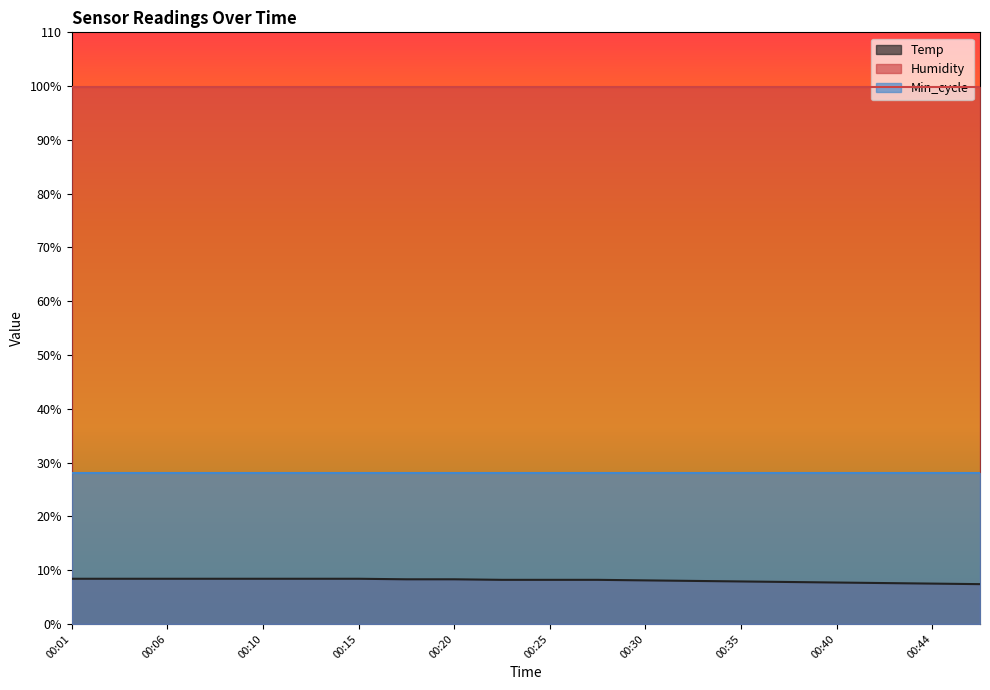

What is the minimum value for Min_cycle?

28.0